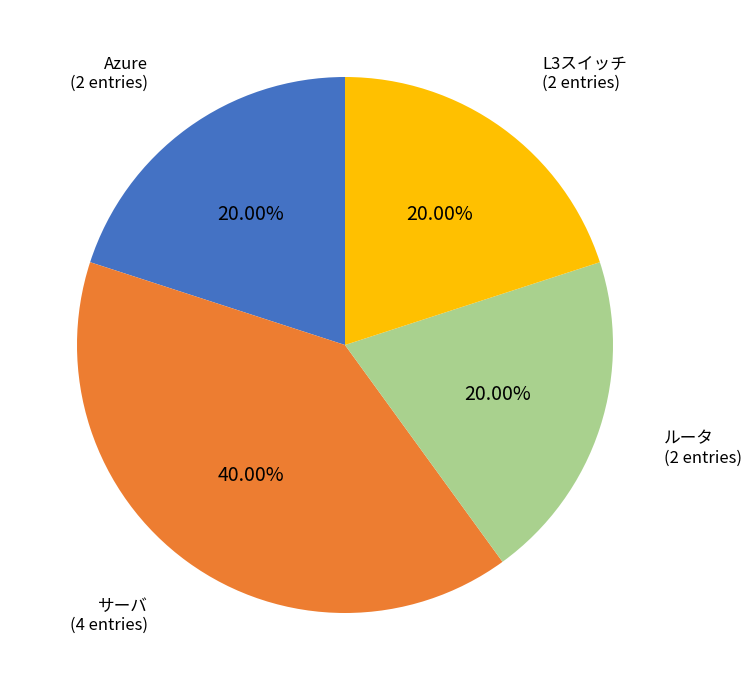

To the nearest percent, what portion does サーバ represent?

40%